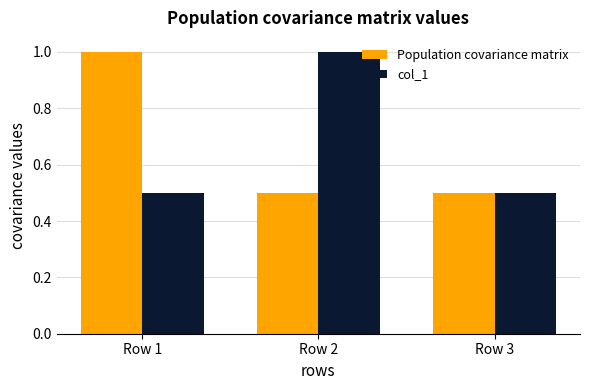

Reading left to right, extract all data points from this chart.

Population covariance matrix: Row 1=1.0	Row 2=0.5	Row 3=0.5
col_1: Row 1=0.5	Row 2=1.0	Row 3=0.5